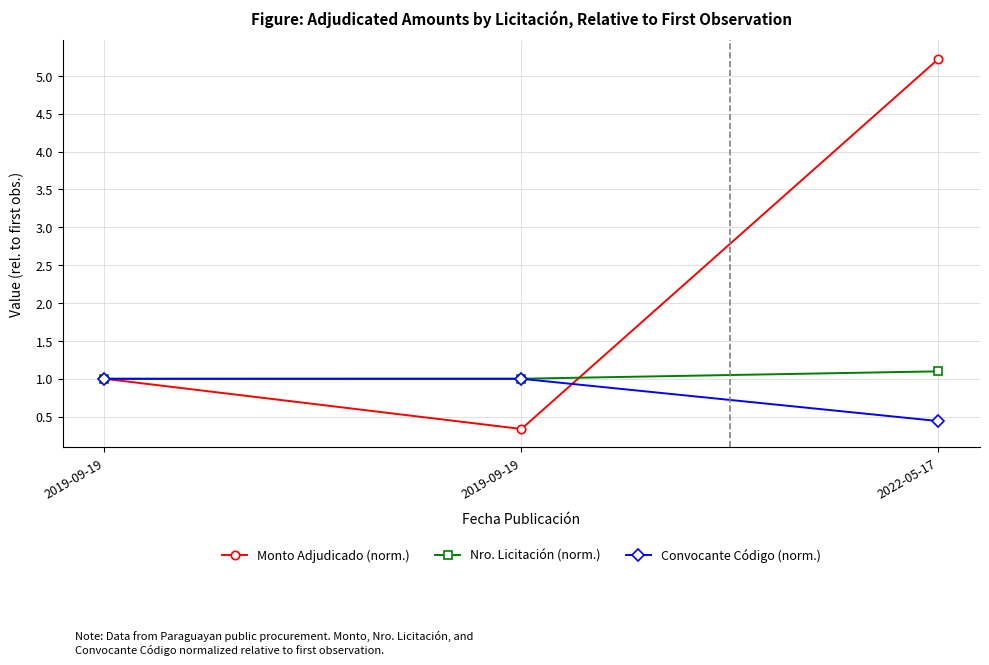

How many series are shown in this chart?

3